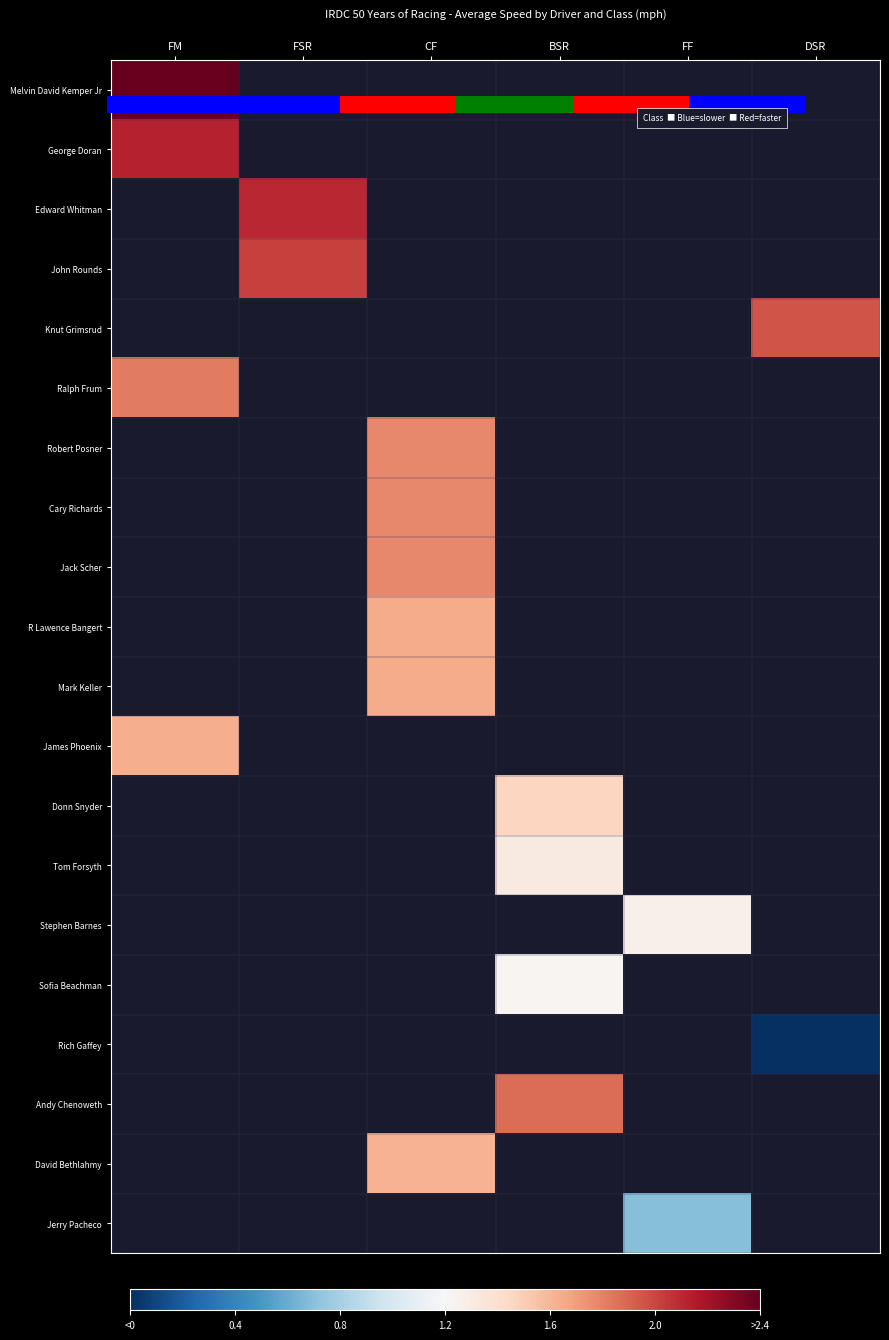

Which series has the widest spread of values?

Melvin David Kemper Jr